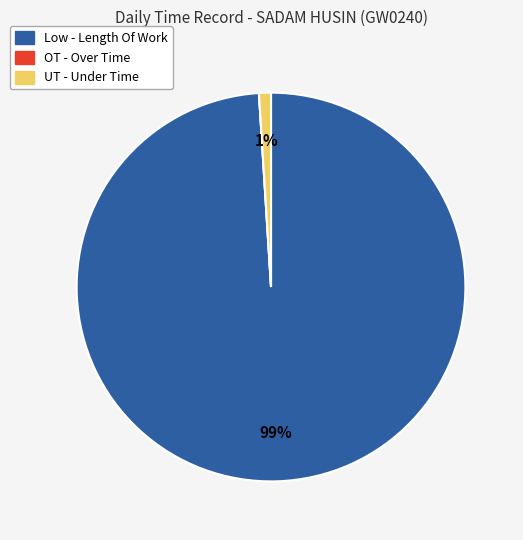

What percentage is the Low - Length Of Work slice, to the nearest percent?

99%